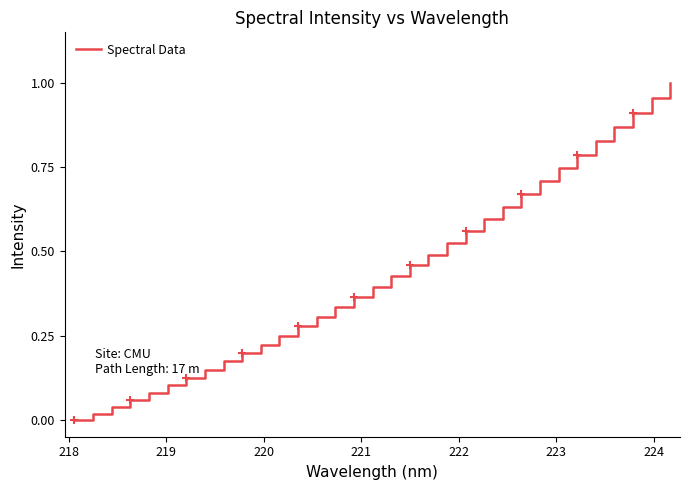

Reading left to right, extract all data points from this chart.

0.0	0.0	0.0	0.1	0.1	0.1	0.1	0.1	0.2	0.2	0.2	0.2	0.3	0.3	0.3	0.4	0.4	0.4	0.5	0.5	0.5	0.6	0.6	0.6	0.7	0.7	0.7	0.8	0.8	0.9	0.9	1.0	1.0